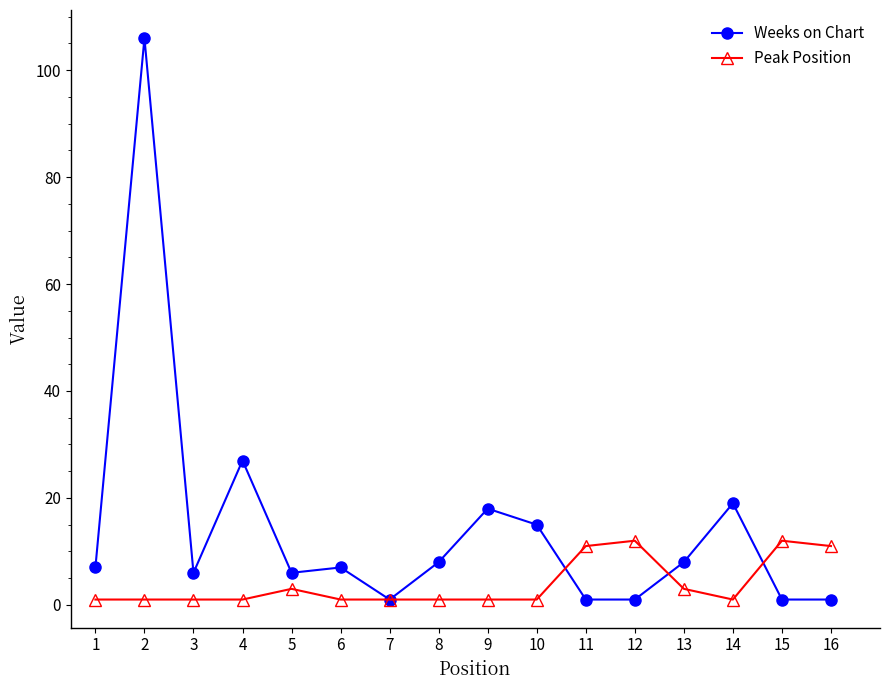

What are all the series names shown in the legend?

Weeks on Chart, Peak Position